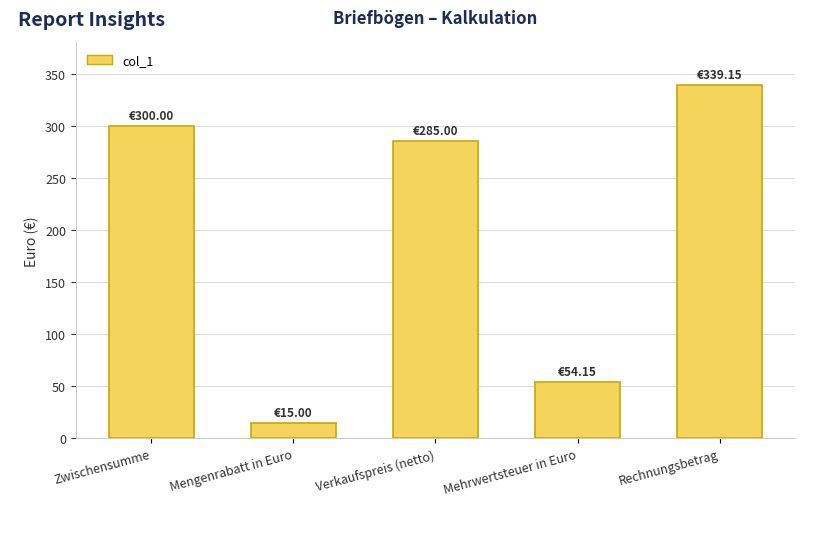

What is the change in value from Zwischensumme to Verkaufspreis (netto)?

-15.0